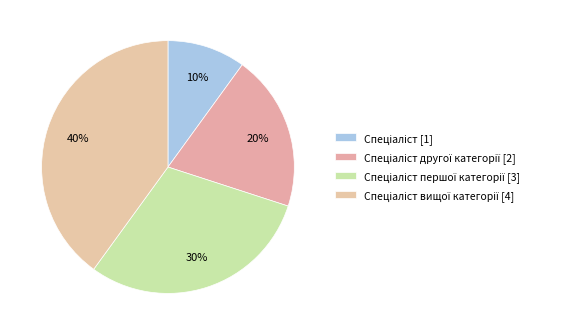

Count the number of slices in the pie.

4